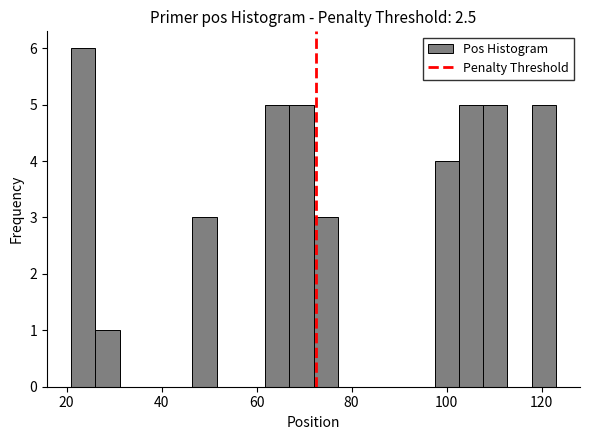

Around what value on the x-axis is the tallest bar? Give the approximate position of its centre, as read against the axis.

24